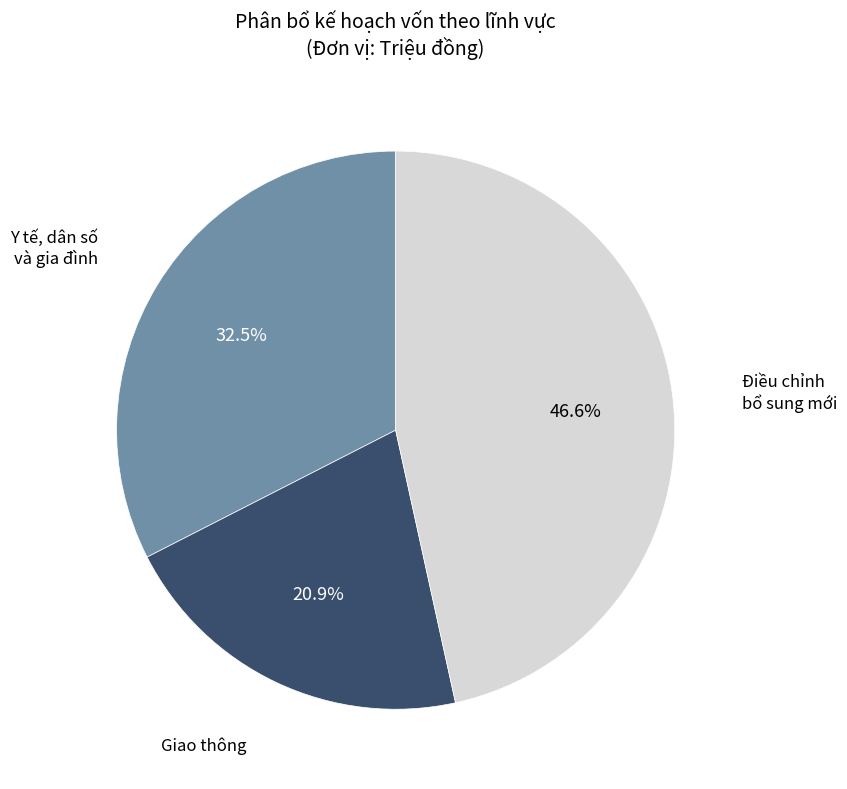

Is there any slice that represents more than half of the pie?

No